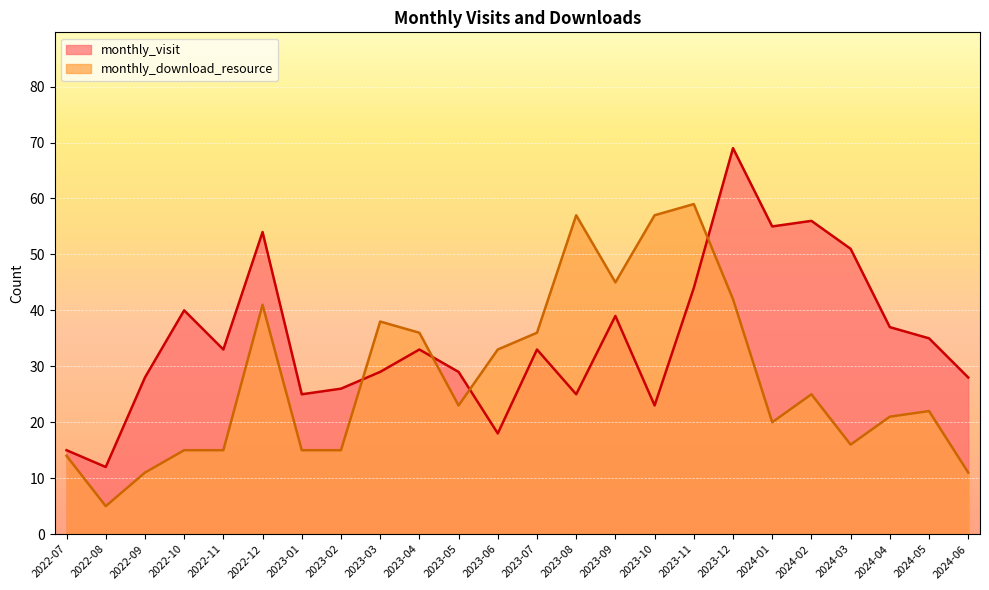

What is the sum of all monthly_download_resource values?

672